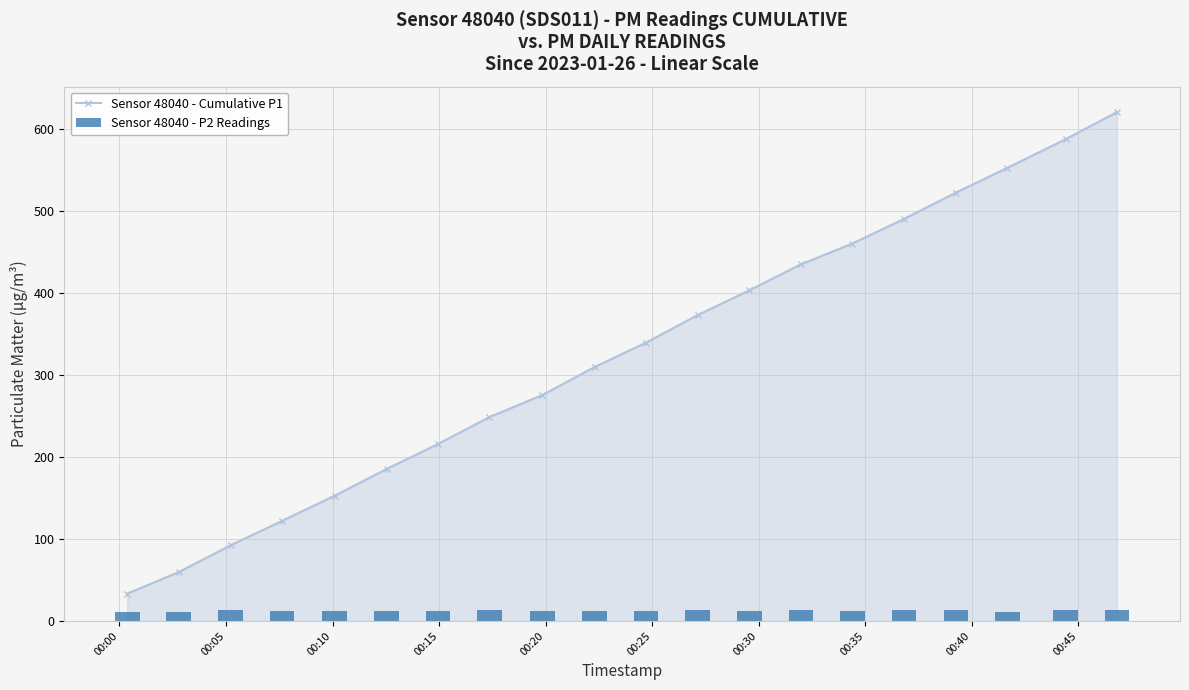

Reading left to right, what are all the values shown in this chart?

Sensor 48040 - Cumulative P1: 33.4	59.8	92.3	122.2	152.9	185.4	215.9	248.8	275.7	309.8	339.6	373.1	403.4	435.1	460.4	490.4	522.5	552.6	587.6	620.8
Sensor 48040 - P2 Readings: 11.5	11.2	13.9	11.7	12.4	11.8	12.0	13.0	12.1	12.1	12.5	13.2	12.7	13.2	12.6	13.1	13.7	11.6	13.8	13.2